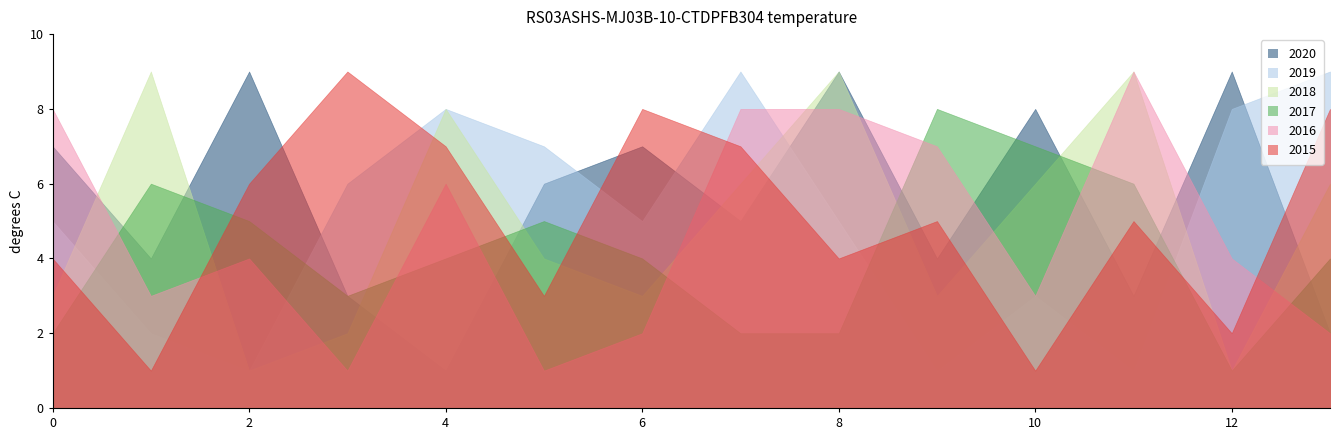

How many times do 2016 and 2015 cross each other?

3